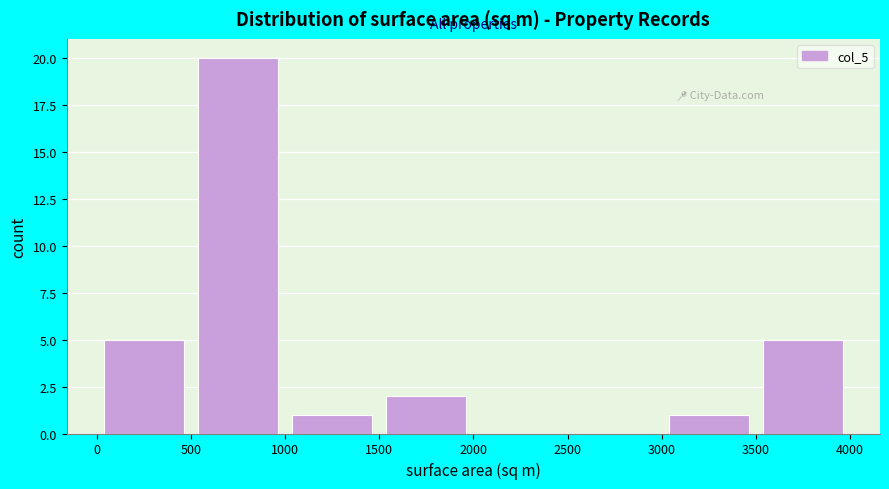

Reading left to right, transcribe this chart: for each bar, give the range it covers on the x-axis and its height. The values are not printed on the chart, so give them approximately, as read against the axis.

0 to 500: 5
500 to 1000: 20
1000 to 1500: 1
1500 to 2000: 2
2000 to 2500: 0
2500 to 3000: 0
3000 to 3500: 1
3500 to 4000: 5